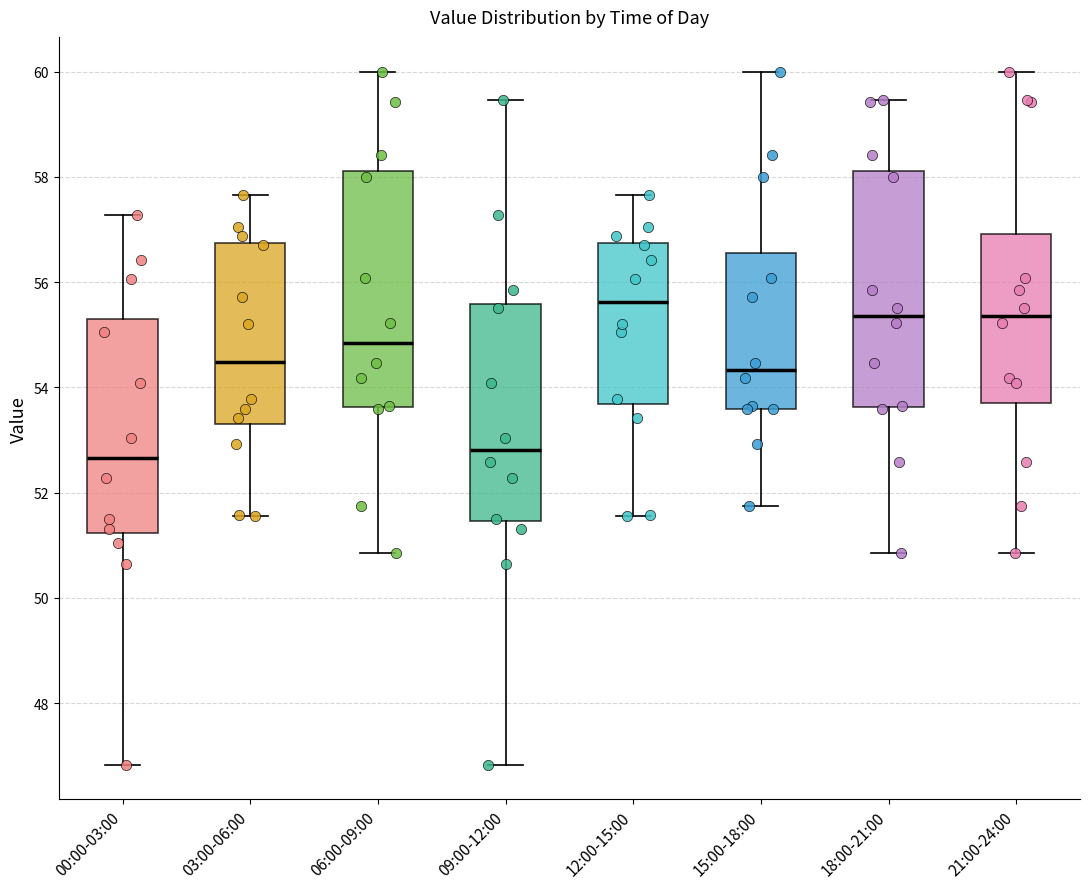

Reading left to right, transcribe this box plot: for each box, give where its median line is, the range the box spans, and where its two whiskers end, as read against the y-axis. The values are not printed on the chart, so give them approximately, as read against the axis.

00:00-03:00: median 52.6, box 51.2 to 55.4, whiskers 46.8 to 57.2
03:00-06:00: median 54.4, box 53.2 to 56.8, whiskers 51.6 to 57.6
06:00-09:00: median 54.8, box 53.6 to 58.2, whiskers 50.8 to 60.0
09:00-12:00: median 52.8, box 51.4 to 55.6, whiskers 46.8 to 59.4
12:00-15:00: median 55.6, box 53.6 to 56.8, whiskers 51.6 to 57.6
15:00-18:00: median 54.4, box 53.6 to 56.6, whiskers 51.8 to 60.0
18:00-21:00: median 55.4, box 53.6 to 58.2, whiskers 50.8 to 59.4
21:00-24:00: median 55.4, box 53.8 to 57.0, whiskers 50.8 to 60.0